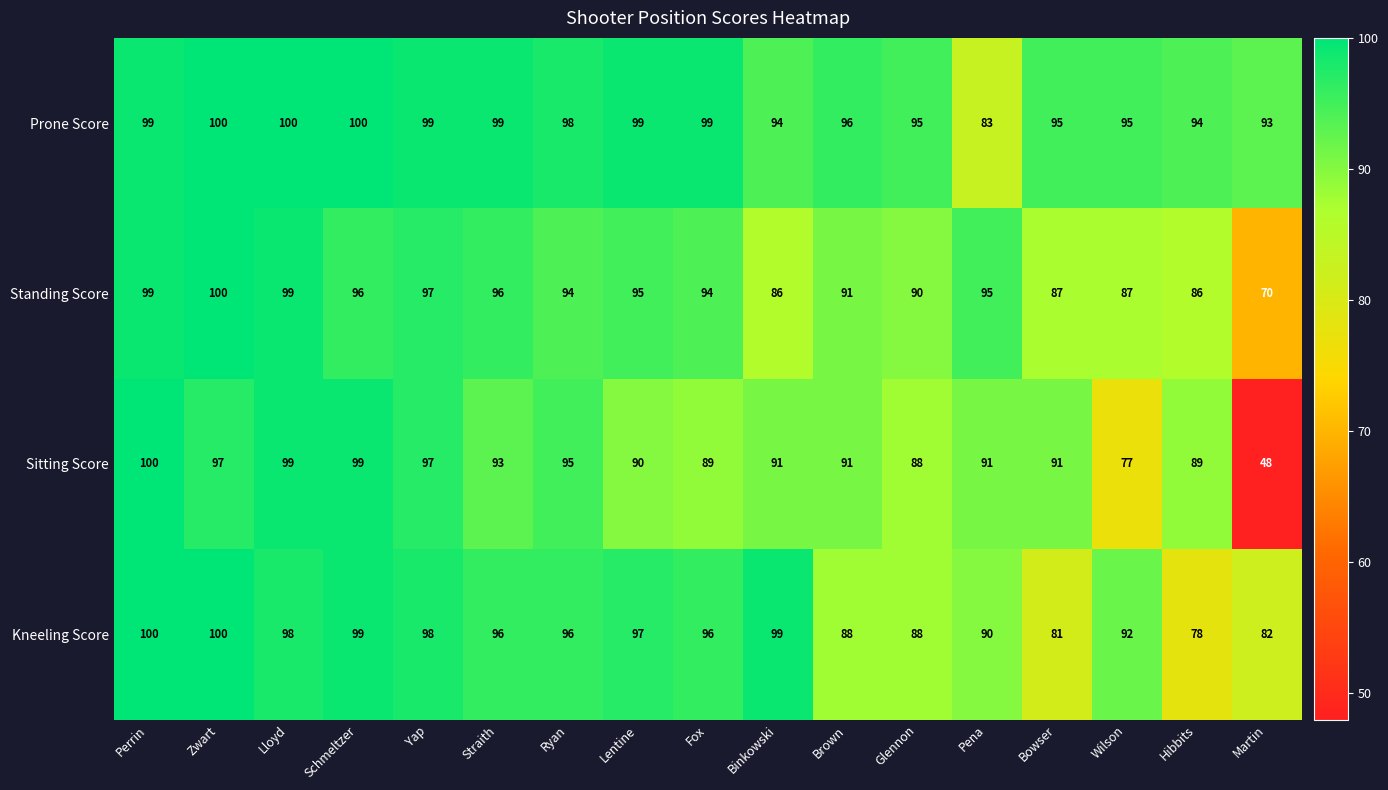

What is the difference between the second highest and minimum values in the Prone Score series?

17